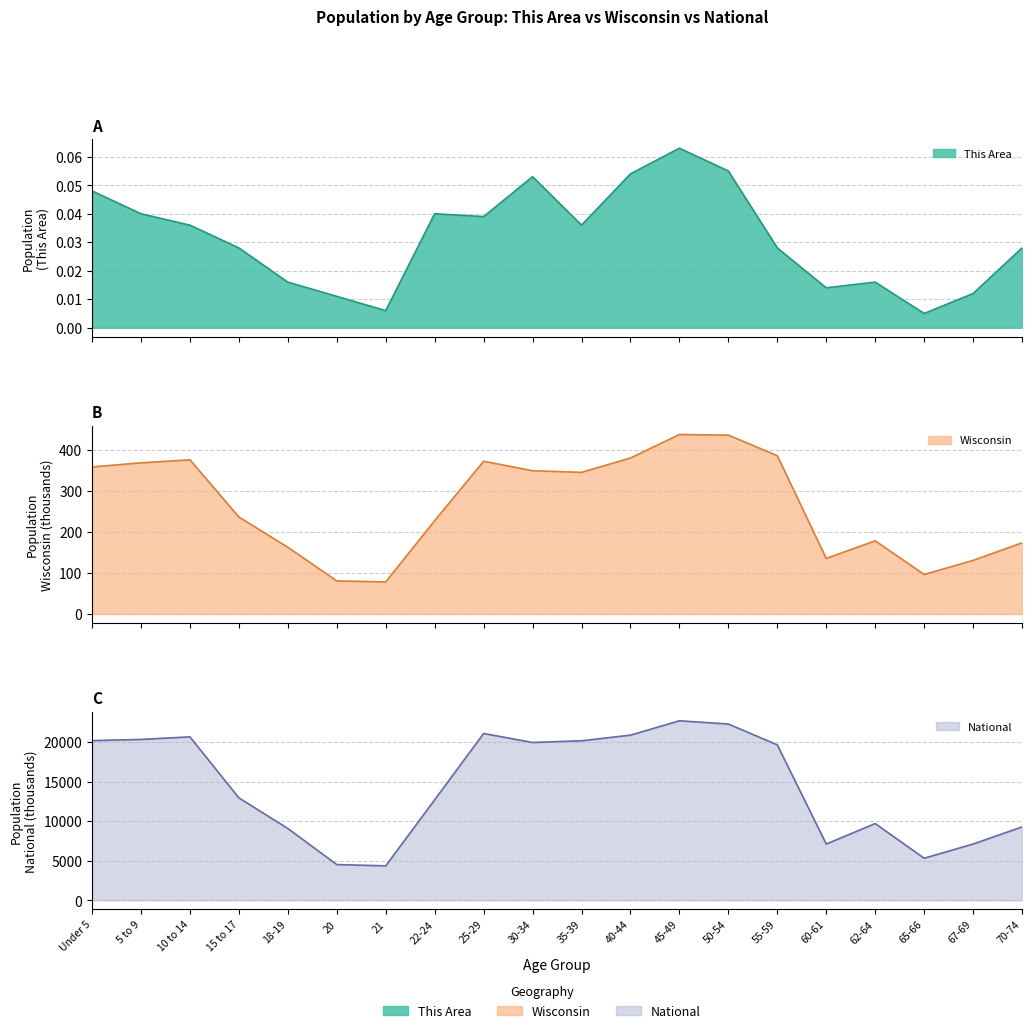

Reading right to left, extract all data points from this chart.

This Area: 0.0	0.0	0.0	0.0	0.0	0.0	0.1	0.1	0.1	0.0	0.1	0.0	0.0	0.0	0.0	0.0	0.0	0.0	0.0	0.0
Wisconsin: 173.5	130.7	96.3	178.4	135.4	386.0	436.1	437.6	380.3	345.3	349.3	372.3	227.6	78.2	80.8	162.7	236.5	375.9	368.6	358.4
National: 9278.2	7115.4	5319.9	9704.2	7113.7	19664.8	22298.1	22708.6	20891.0	20179.6	19962.1	21101.8	12712.6	4354.3	4519.1	9086.1	12954.3	20677.2	20348.7	20201.4